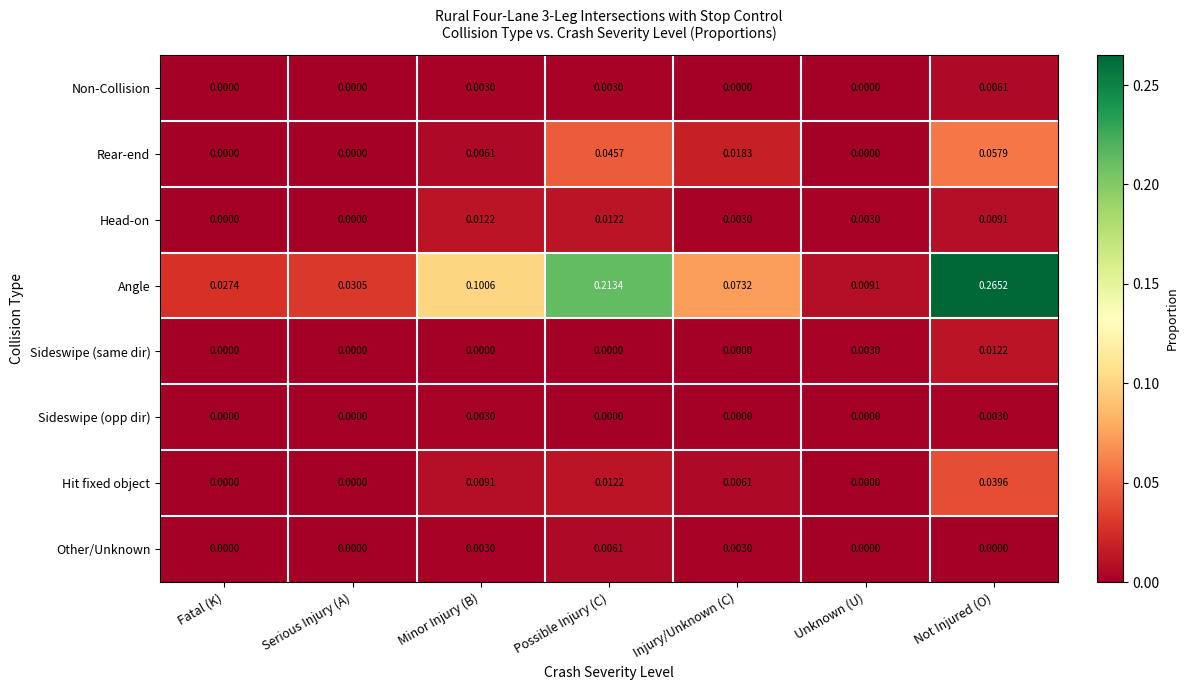

At Not Injured (O), list the series in order from smallest to largest.

Other/Unknown, Sideswipe (opp dir), Non-Collision, Head-on, Sideswipe (same dir), Hit fixed object, Rear-end, Angle